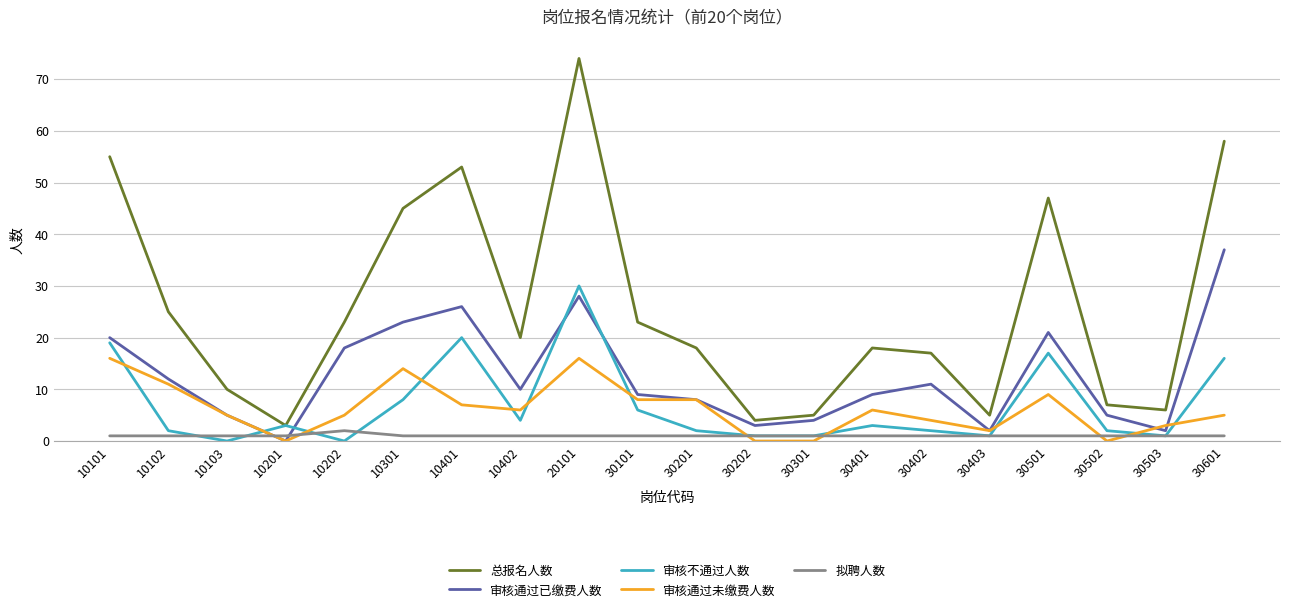

The 审核通过未缴费人数 series shows 12 at 30201. True or false?

False